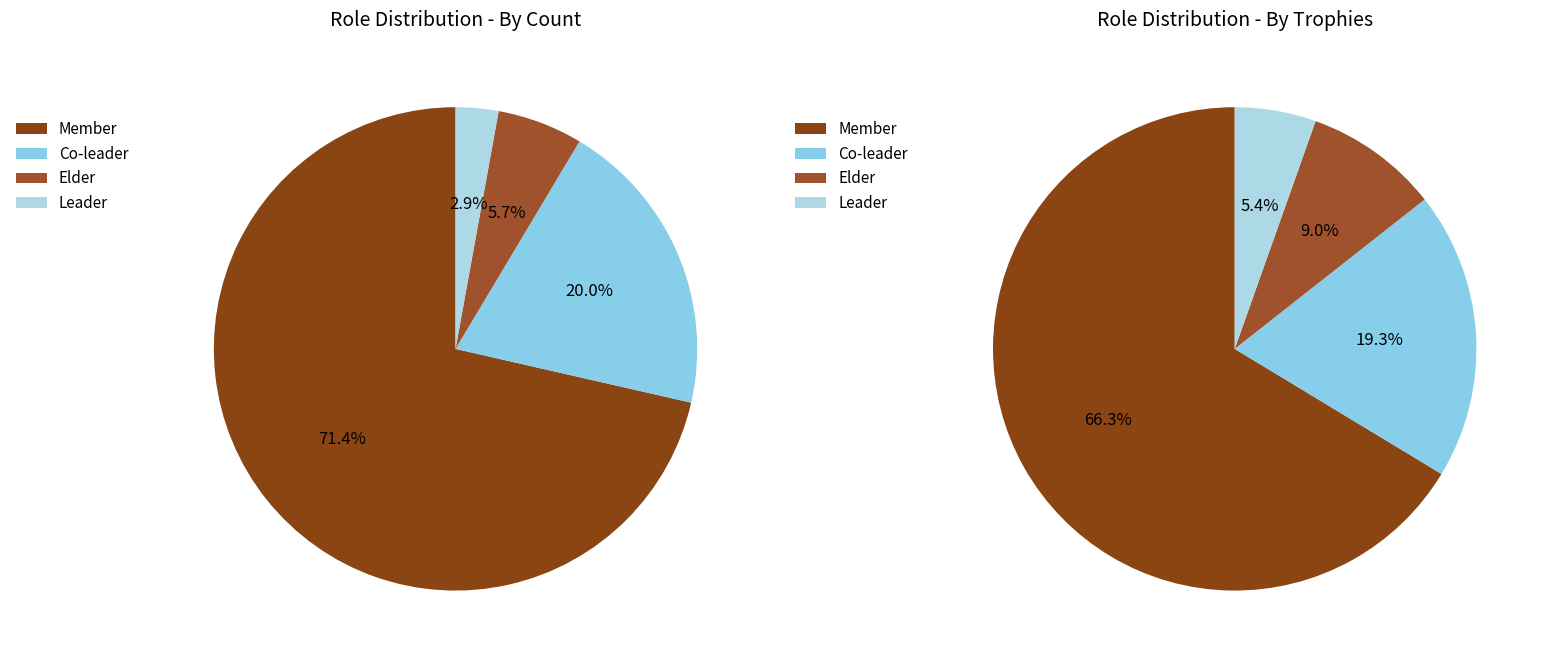

To the nearest percent, what is the average slice percentage?

25%